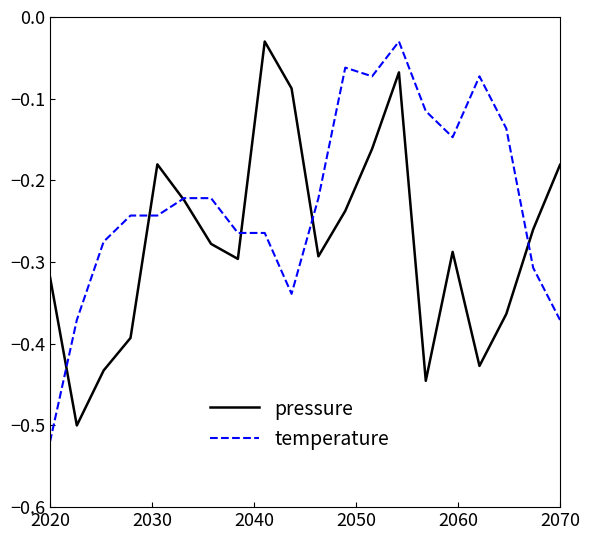

Which series has the largest total across all categories?

temperature